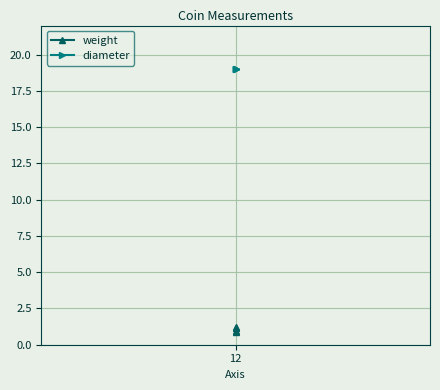

What is the minimum value for diameter?

19.0